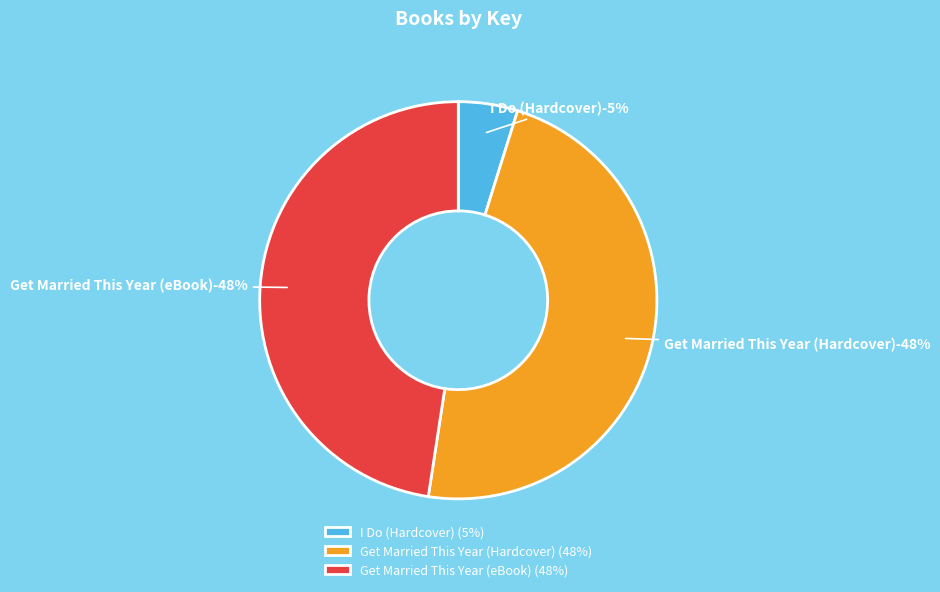

Does any single category account for the majority?

No